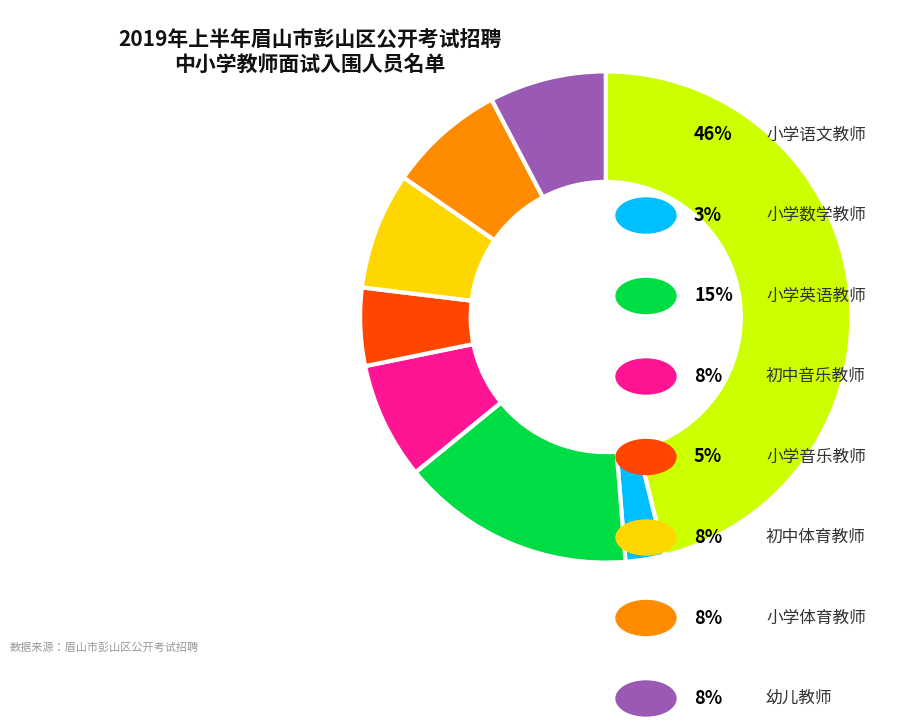

Is there any slice that represents more than half of the pie?

No